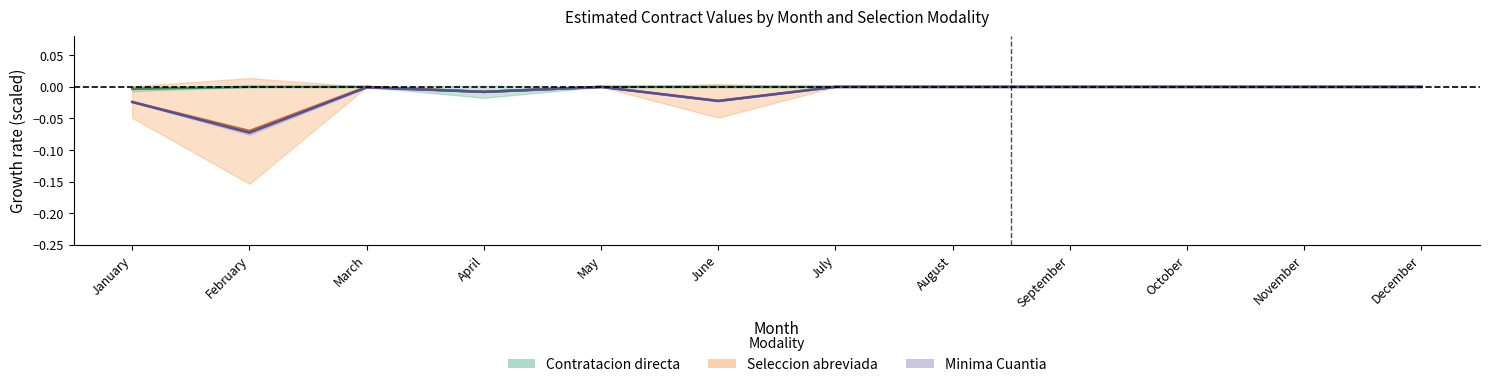

True or false: Seleccion abreviada has a value of -0.0 at January.

False